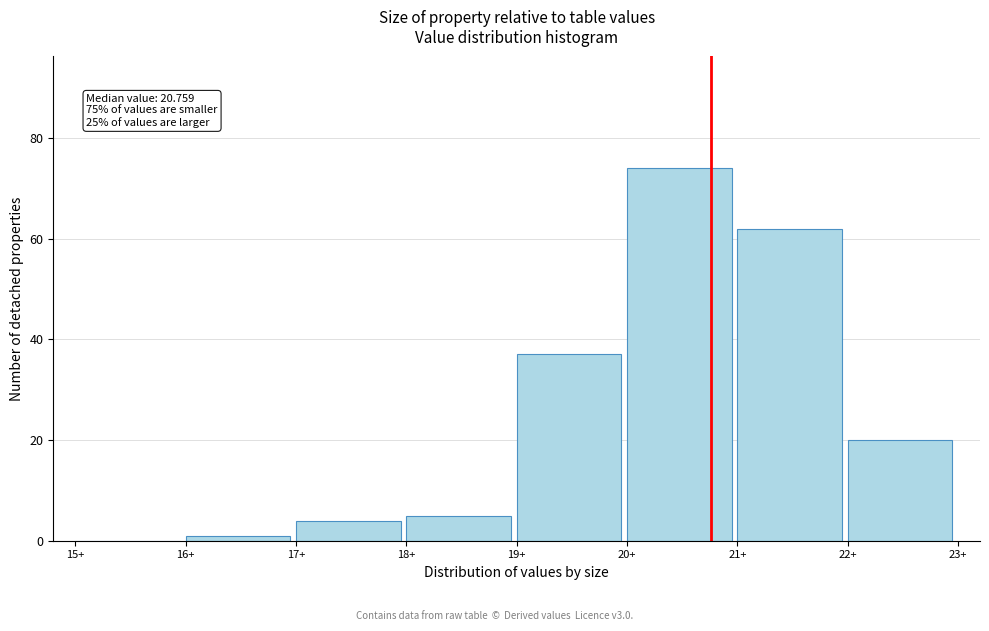

Which range on the x-axis has the tallest bar?

20 to 21